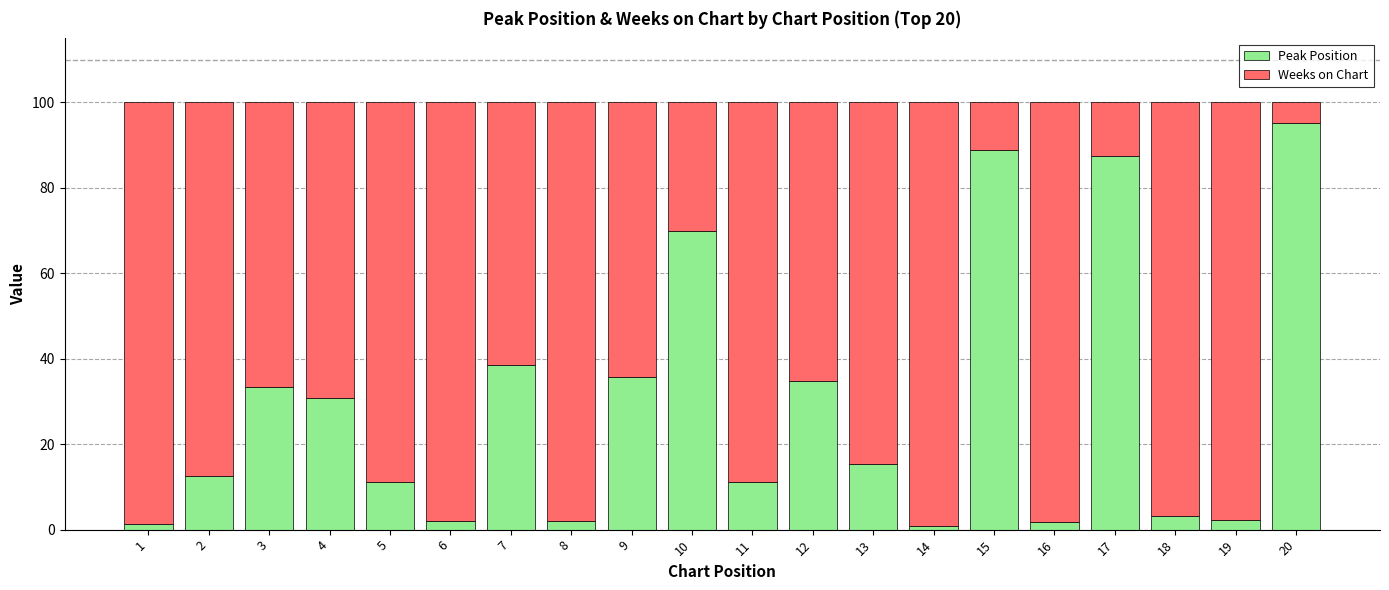

Does the chart contain stacked bars?

Yes